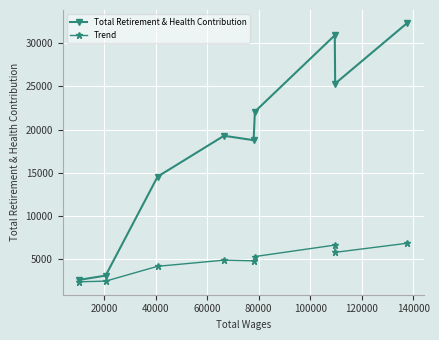

True or false: Trend has more than 2 points higher than both neighbors.

False